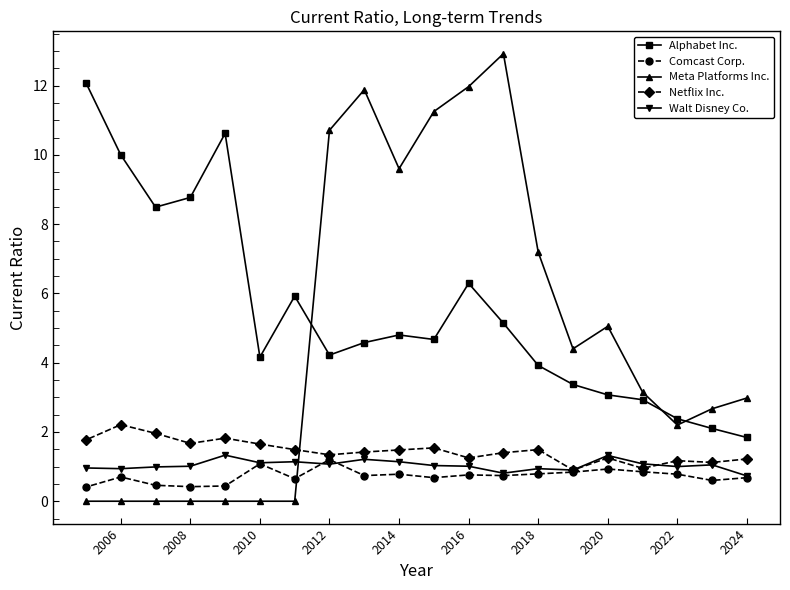

How many lines are shown in the chart?

5